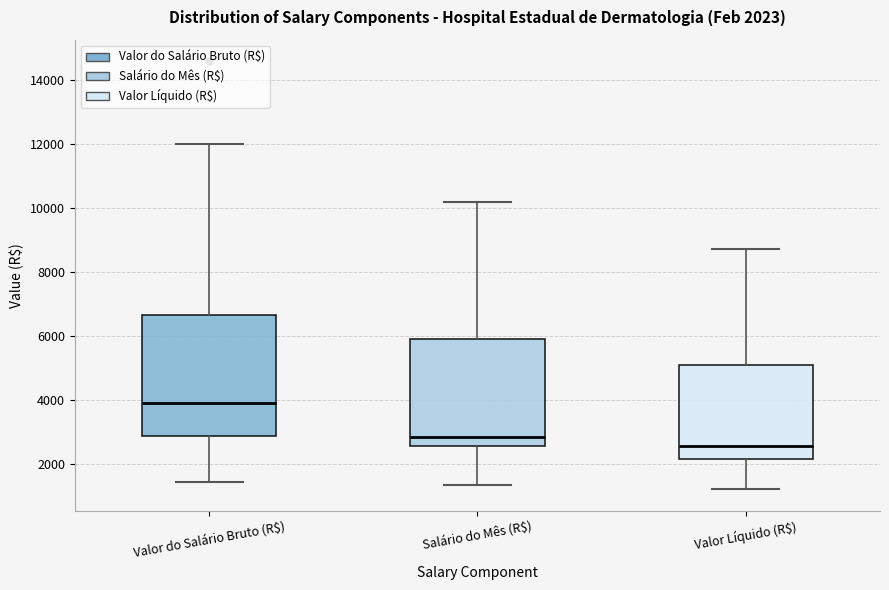

Comparing the boxes themselves (not the whiskers), which one is the tallest?

Valor do Salário Bruto (R$)